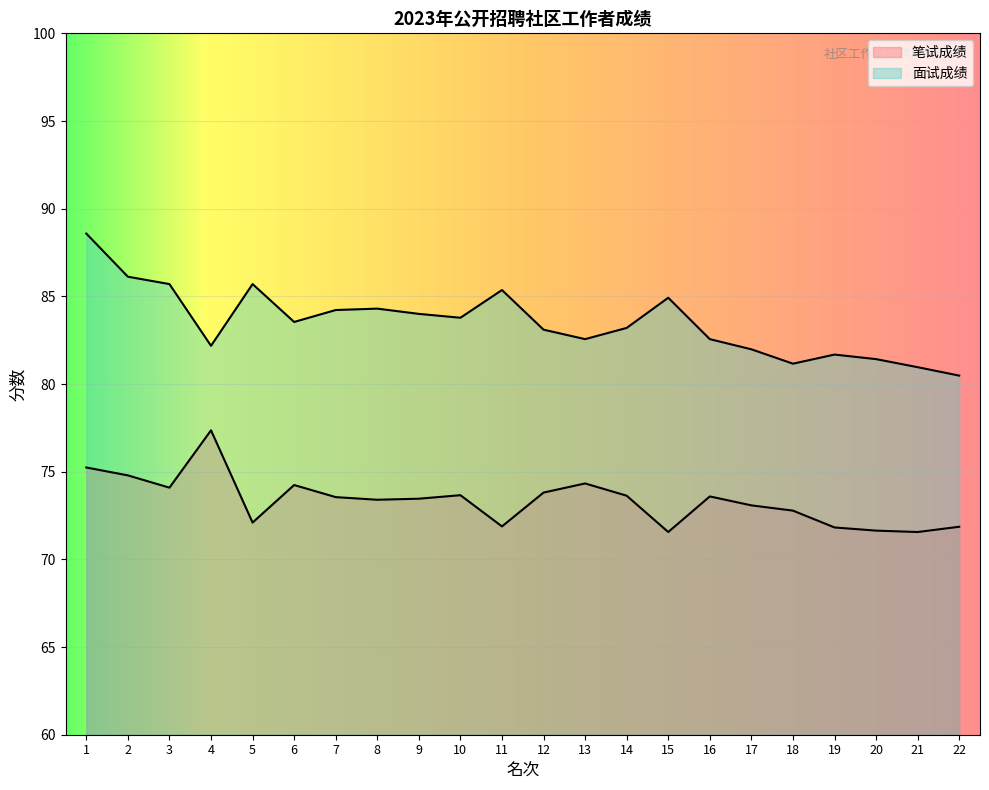

Where is the first local minimum for 笔试成绩?

3